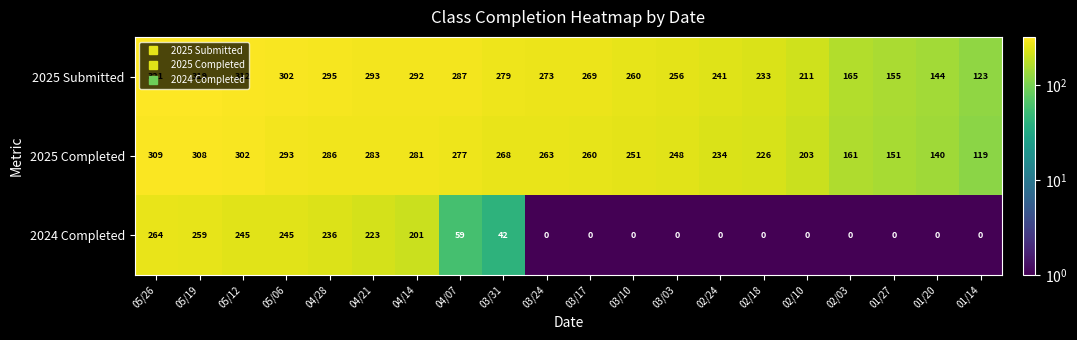

Which series has the largest total across all categories?

2025 Submitted